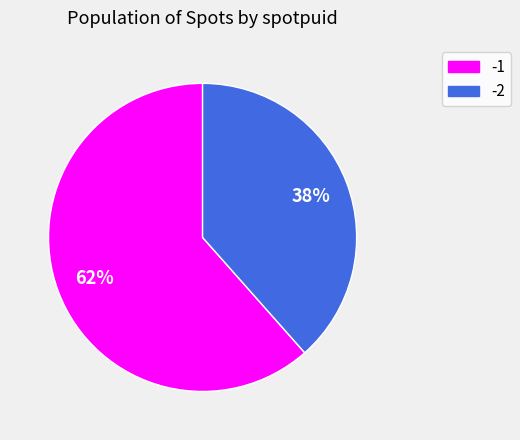

To the nearest percent, what is the combined percentage of -2 and -1?

100%